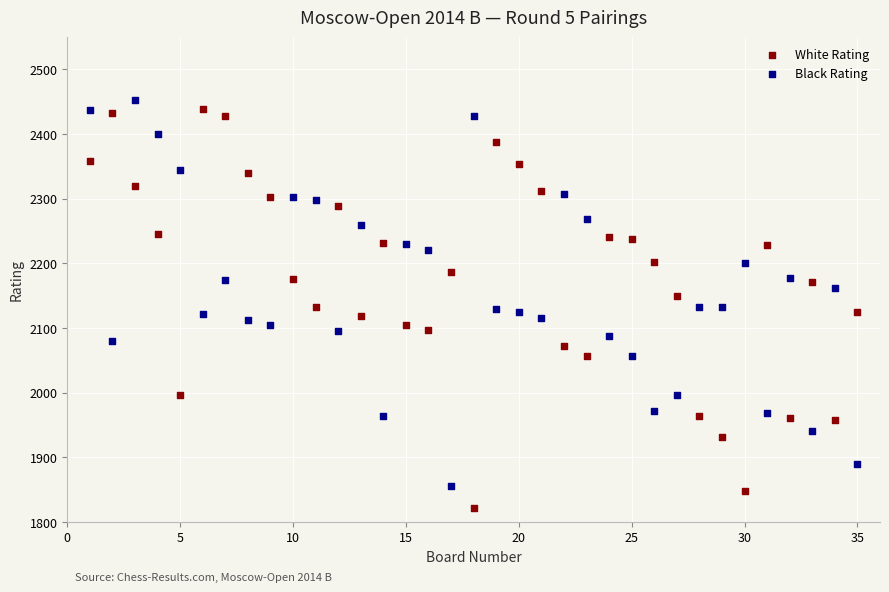

Across all data points, what is the range of X values (max minus min)?

34